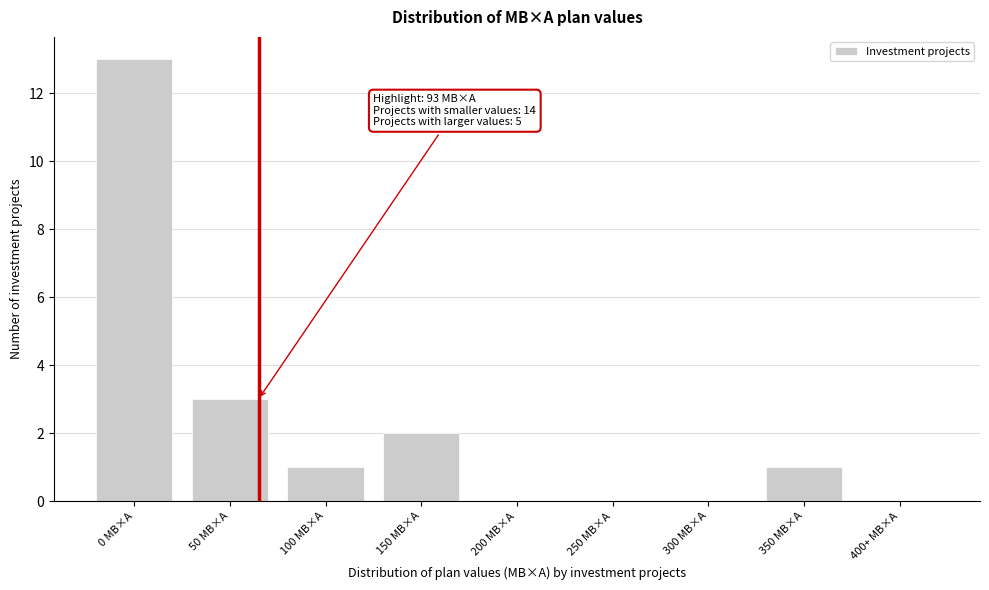

Reading right to left, extract all data points from this chart.

400+ МВ×А=0	350 МВ×А=1	300 МВ×А=0	250 МВ×А=0	200 МВ×А=0	150 МВ×А=2	100 МВ×А=1	50 МВ×А=3	0 МВ×А=13